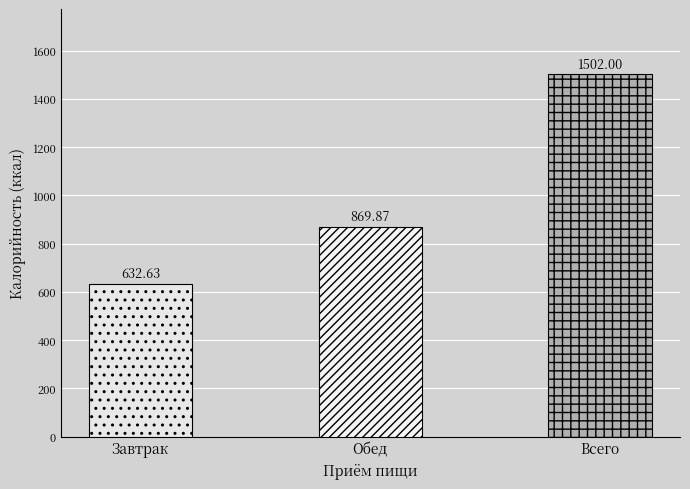

Reading left to right, what are all the values shown in this chart?

Завтрак=632.6	Обед=869.9	Всего=1502.0